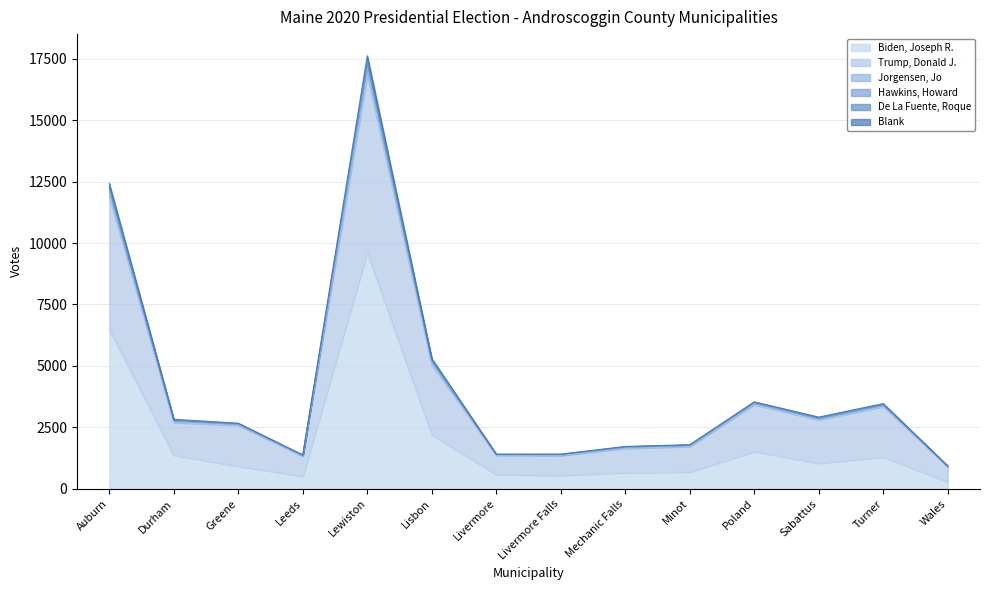

What is the approximate value of Biden, Joseph R. at Mechanic Falls, to the nearest 100?

600